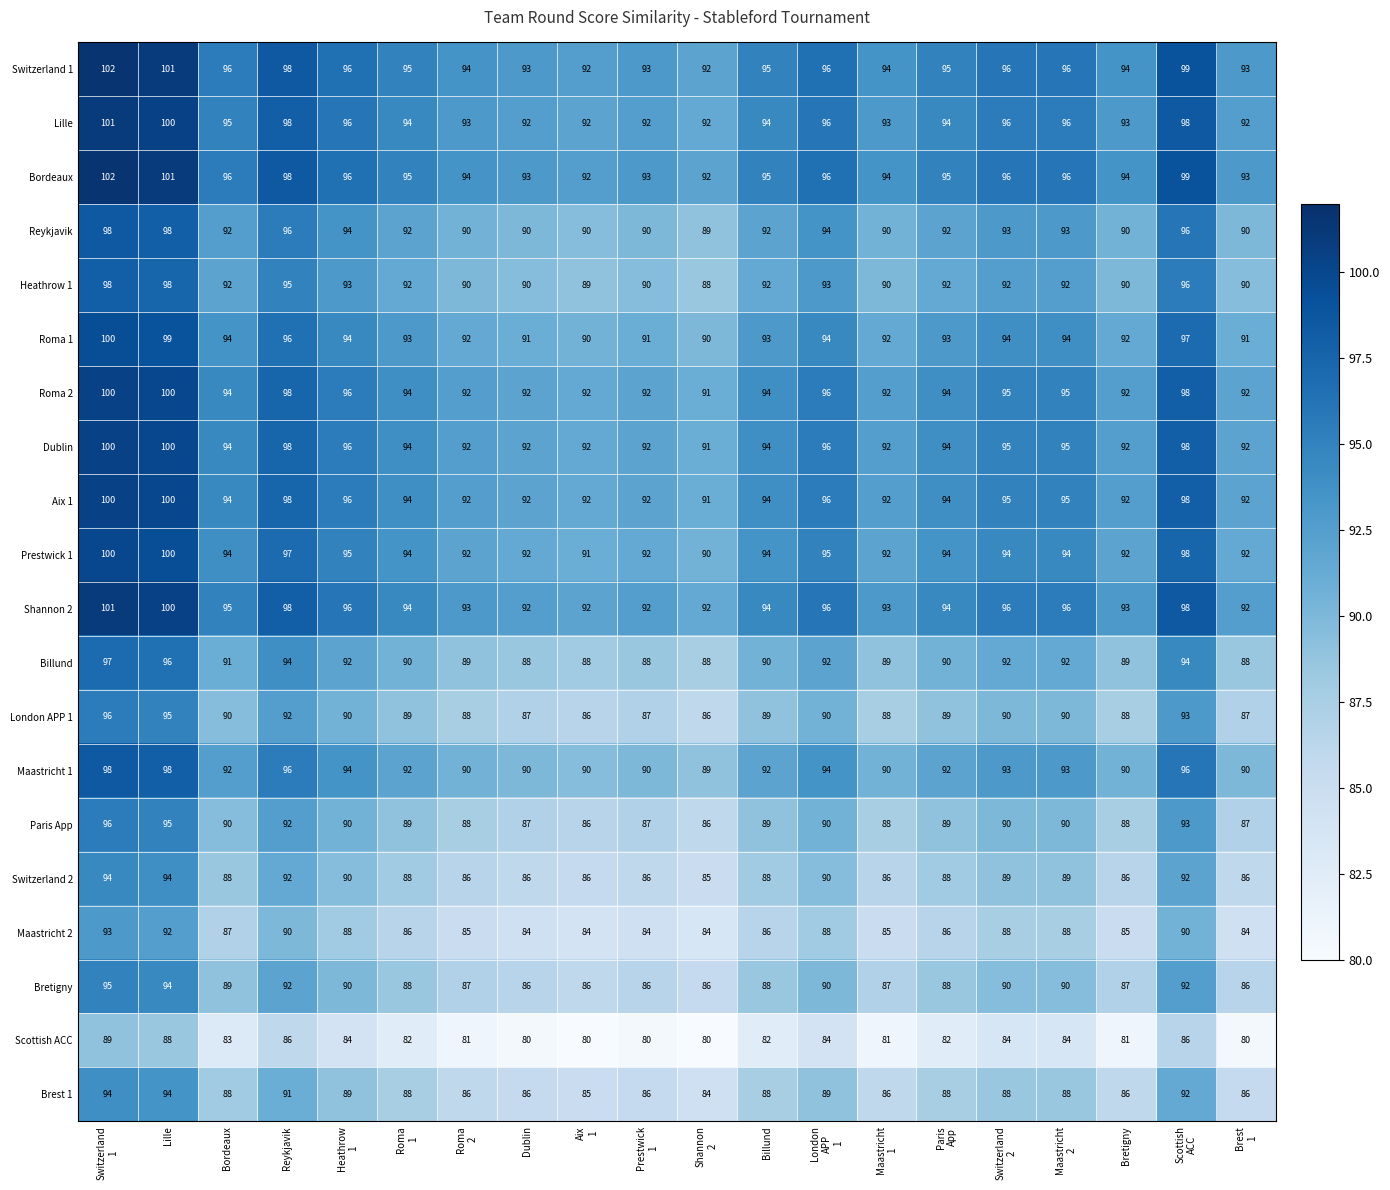

What is the difference between the maximum and second lowest values in the Scottish ACC series?

9